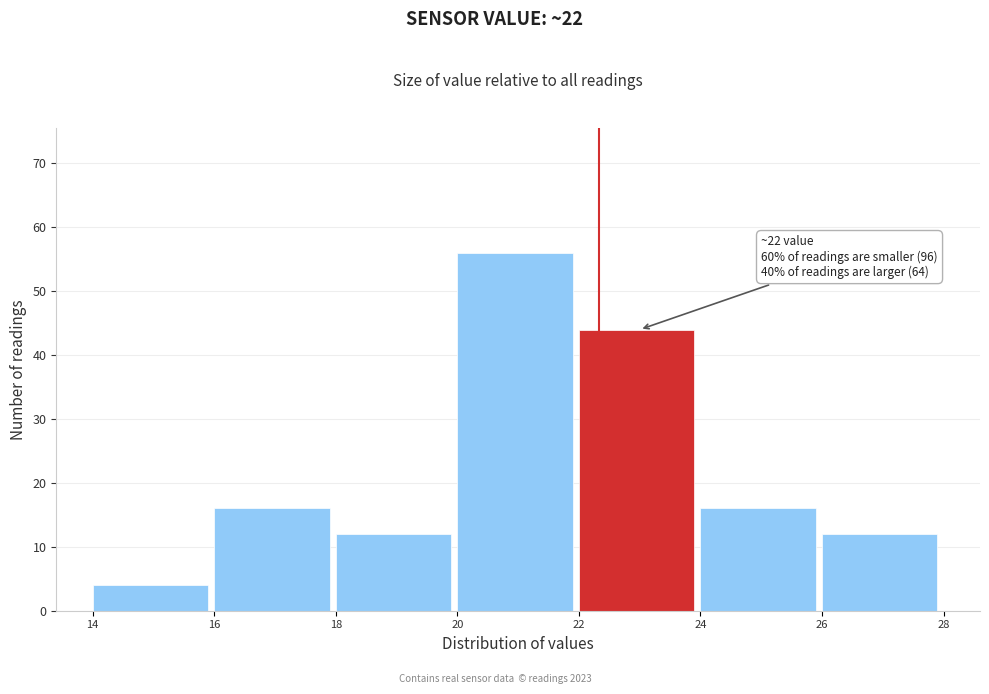

Over which range of the x-axis is the bar tallest?

20 to 22